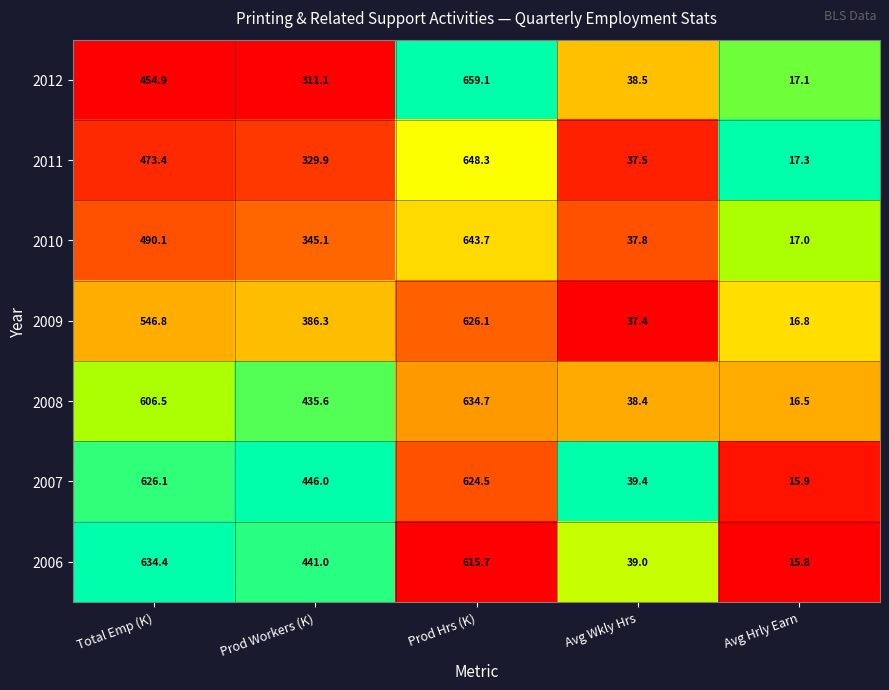

True or false: 2012 has a value of 11.5 at Avg Hrly Earn.

False